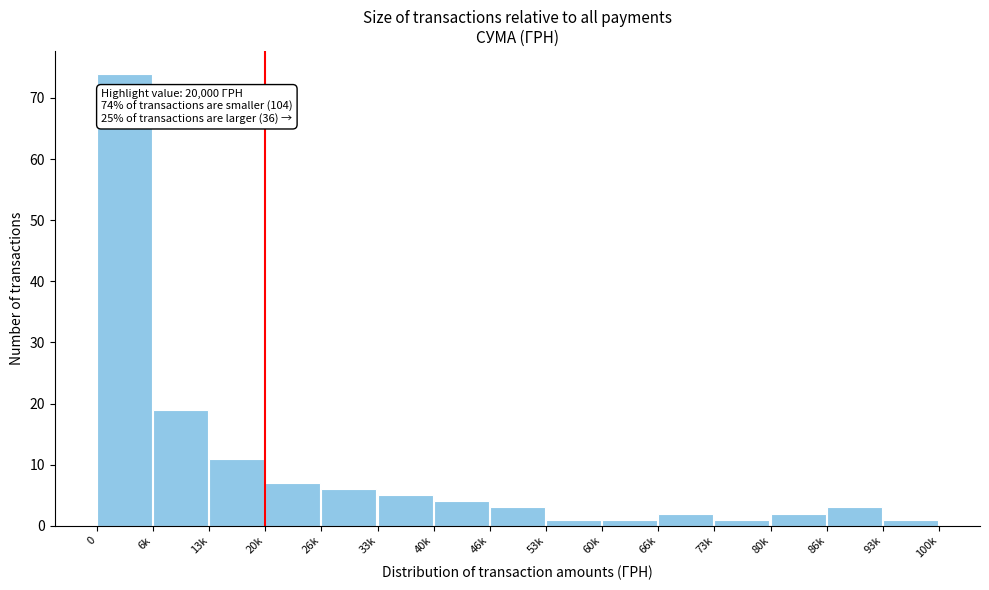

Reading left to right, what are all the values shown in this chart?

74	19	11	7	6	5	4	3	1	1	2	1	2	3	1